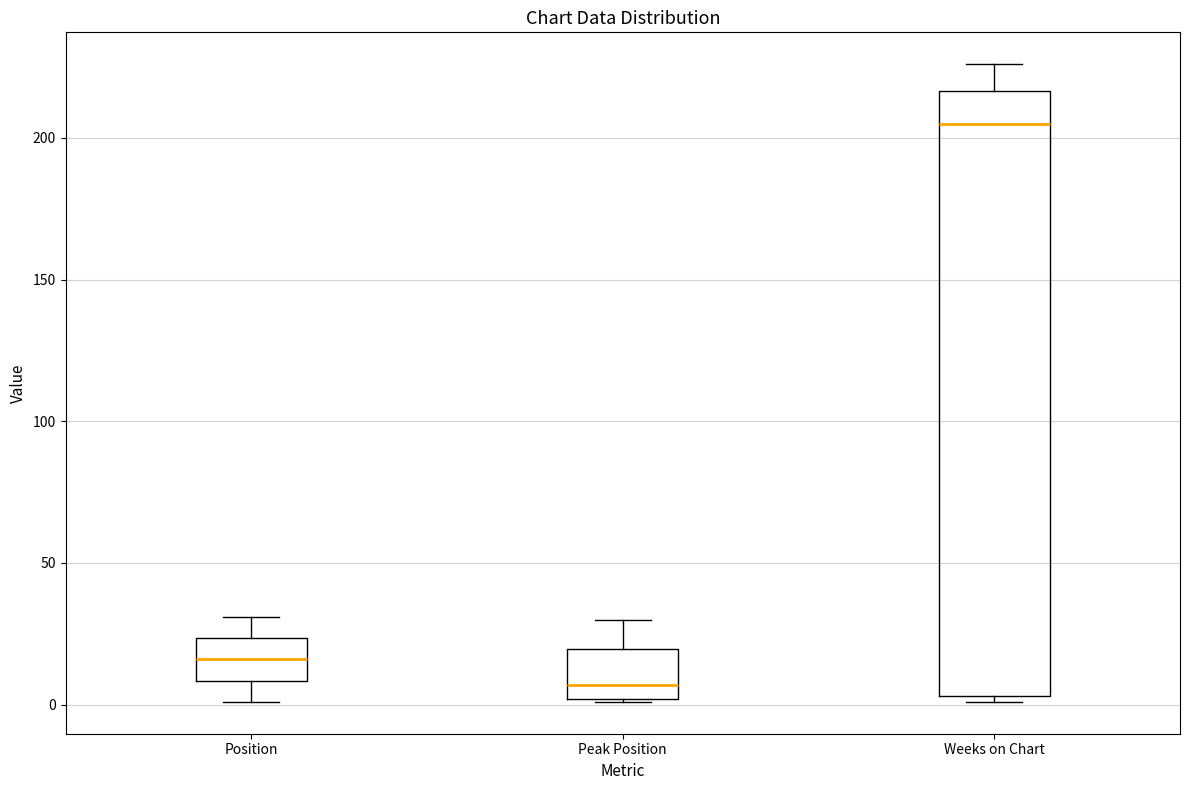

Reading left to right, read every box against the y-axis: the position of its median line, the range the box covers, and the ends of its whiskers. The values are not printed on the chart, so give them approximately, as read against the axis.

Position: median 15, box 10 to 25, whiskers 0 to 30
Peak Position: median 5, box 0 to 20, whiskers 0 to 30
Weeks on Chart: median 205, box 5 to 215, whiskers 0 to 225